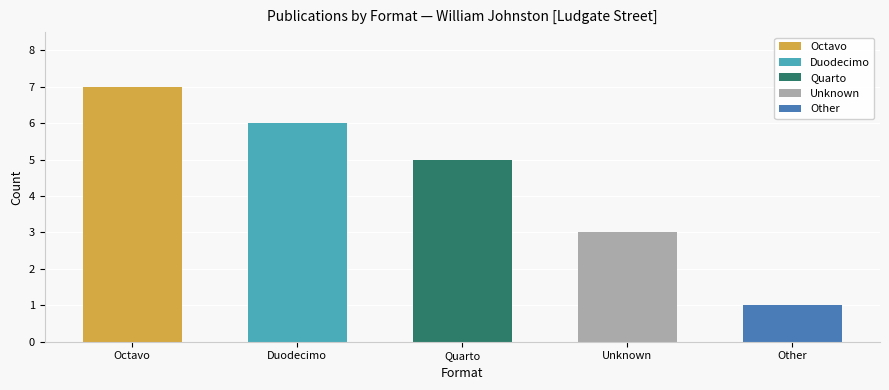

Reading right to left, list all the values displayed in this chart.

1	3	5	6	7